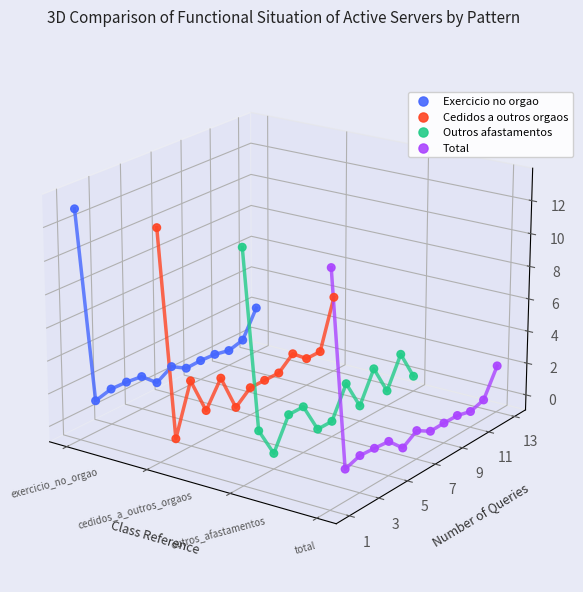

What are all the series names shown in the legend?

Exercicio no orgao, Cedidos a outros orgaos, Outros afastamentos, Total